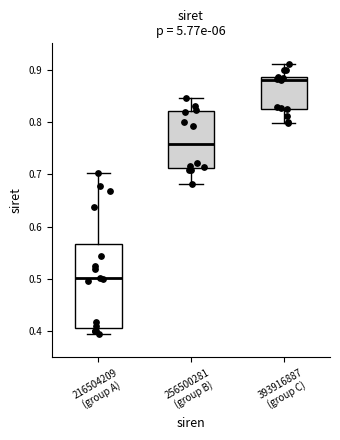

Reading left to right, read every box against the y-axis: the position of its median line, the range the box covers, and the ends of its whiskers. The values are not printed on the chart, so give them approximately, as read against the axis.

216504209 (group A): median 0.50, box 0.41 to 0.57, whiskers 0.39 to 0.70
256500281 (group B): median 0.76, box 0.71 to 0.82, whiskers 0.68 to 0.85
393916887 (group C): median 0.88 (just below the box's upper edge), box 0.83 to 0.88, whiskers 0.80 to 0.91